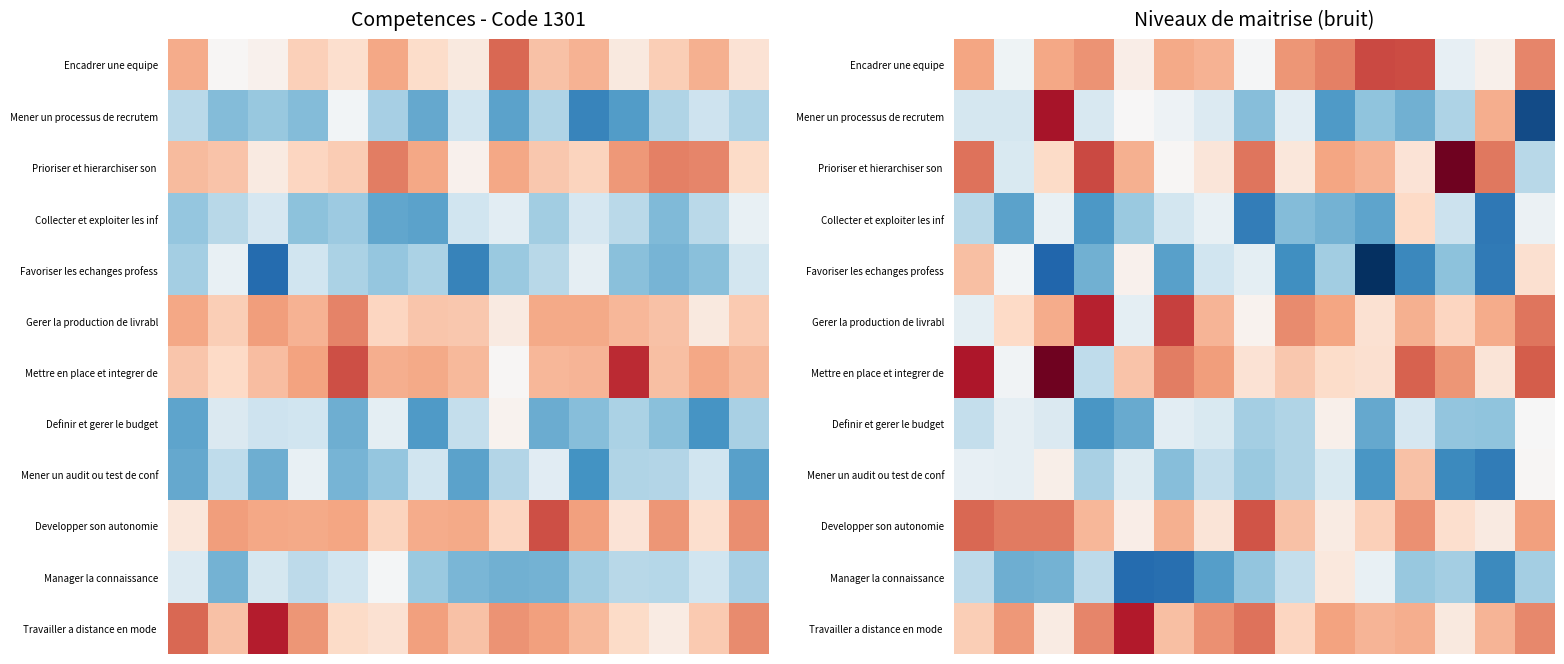

What is the smallest value displayed?

1.0